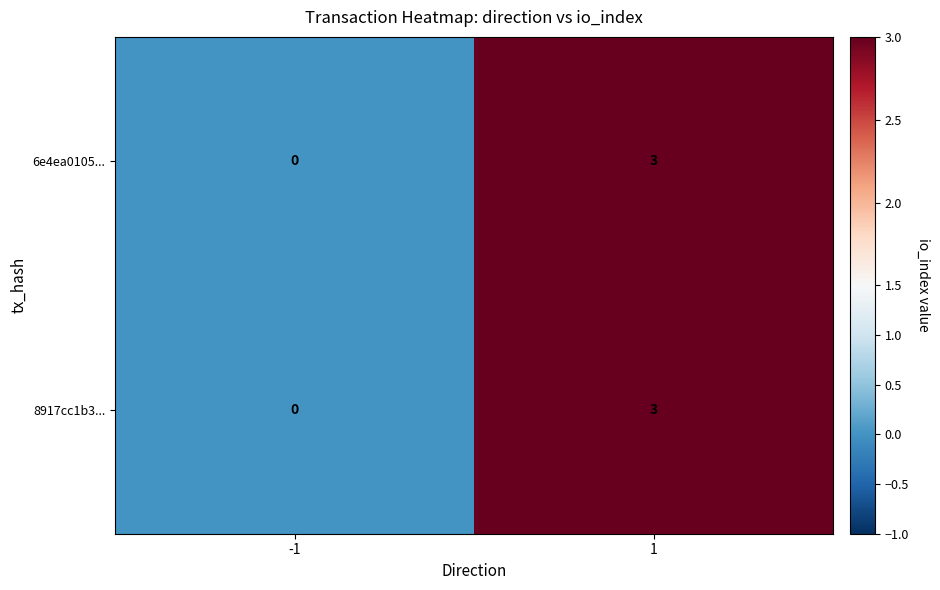

What is the difference between the 6e4ea0105... values at 1 and -1?

3